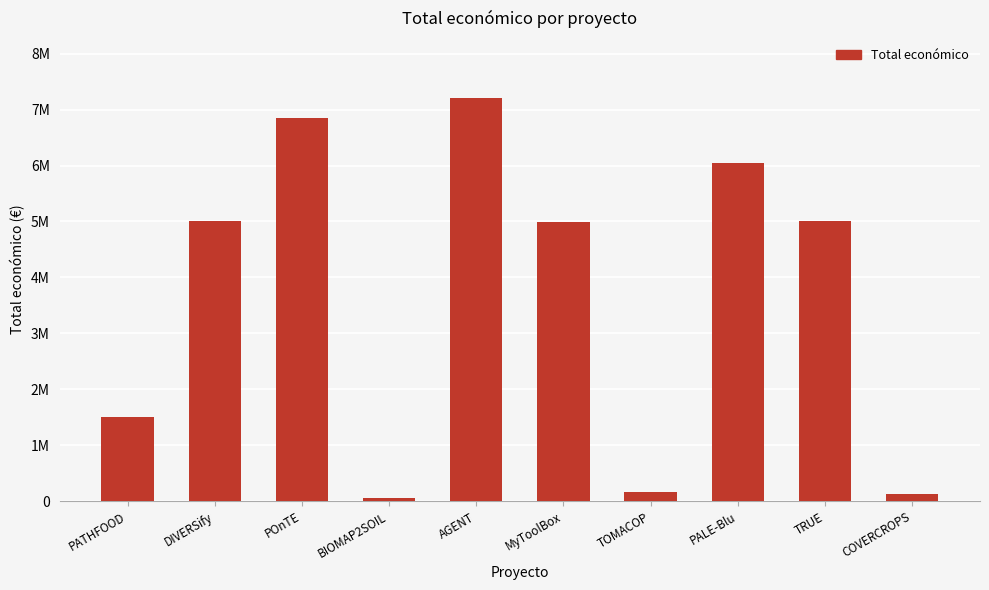

Are the bars horizontal?

No